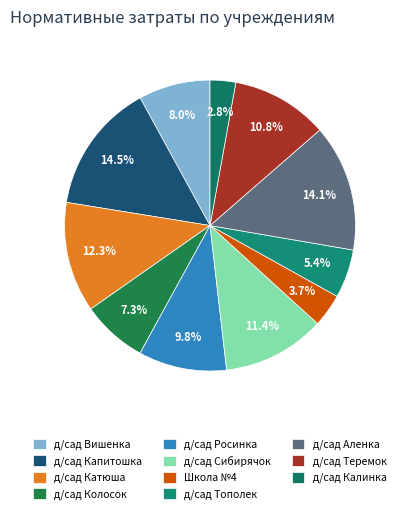

How many segments does this pie chart have?

11